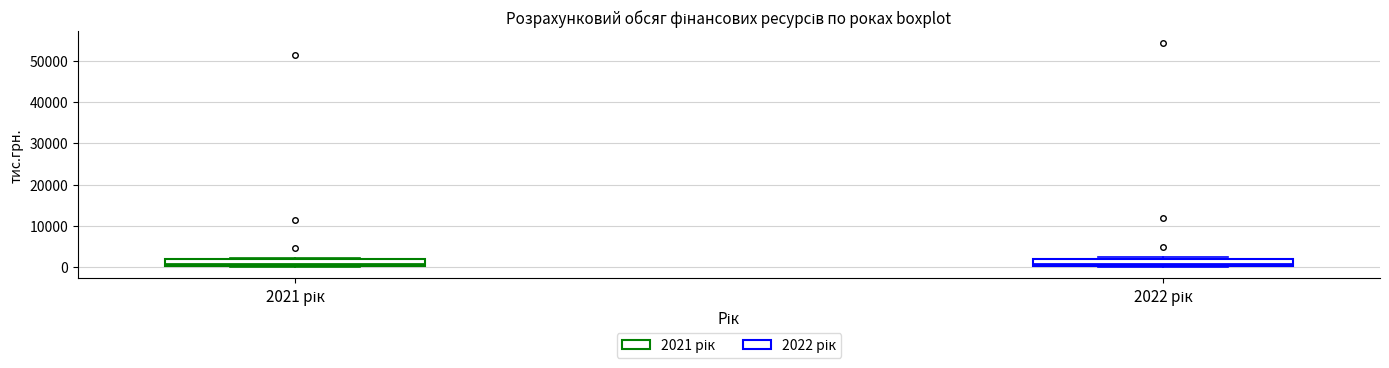

Reading left to right, transcribe this box plot: for each box, give where its median line is, the range the box spans, and where its two whiskers end, as read against the y-axis. The values are not printed on the chart, so give them approximately, as read against the axis.

2021 рік: median 1000, box 0 to 2000, whiskers 0 to 2000 (just above the box's upper edge)
2022 рік: median 1000, box 0 to 2000, whiskers 0 to 2000 (just above the box's upper edge)